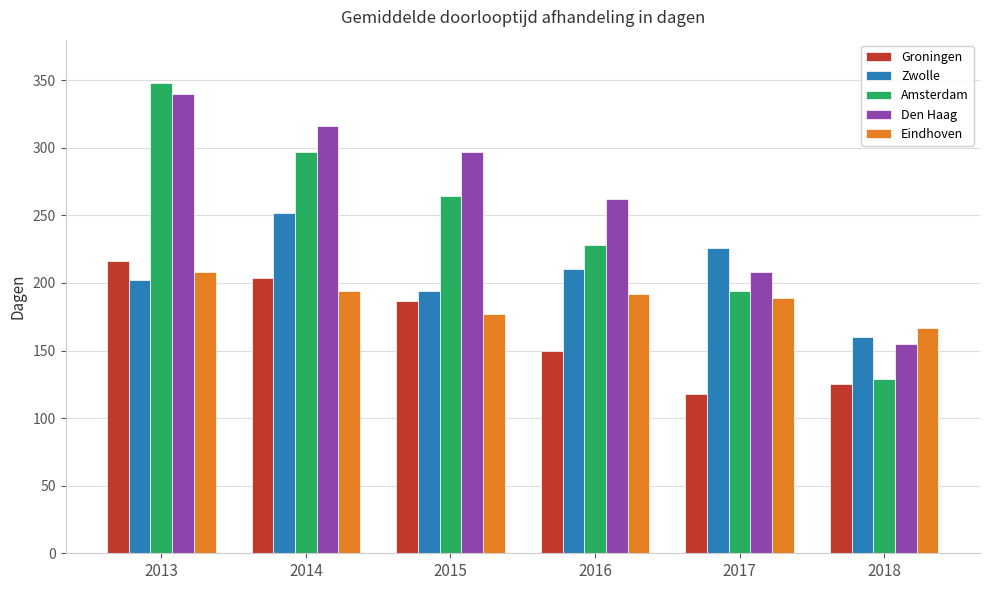

What is the difference between the maximum and minimum values in the Eindhoven series?

41